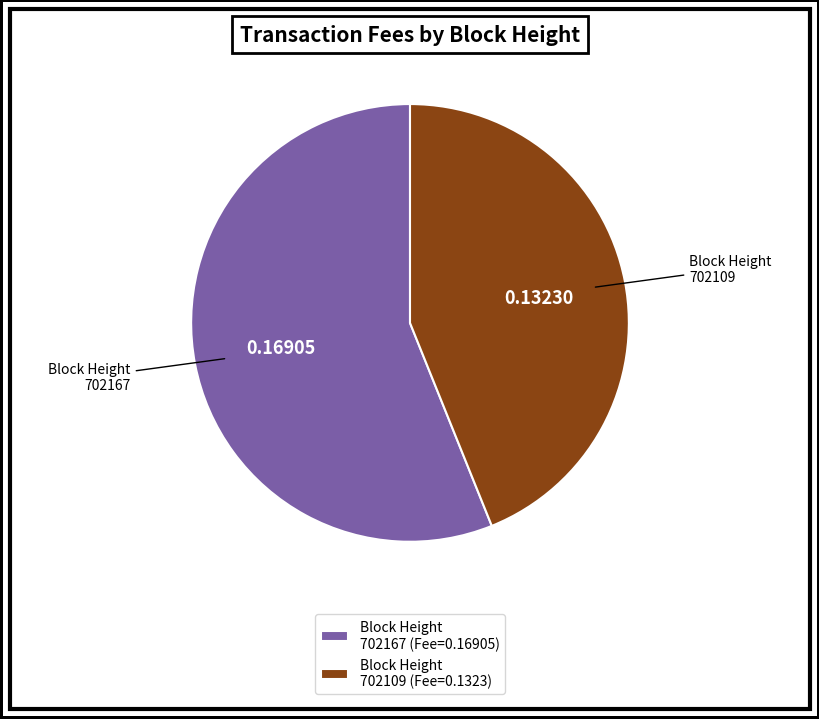

Is there a majority slice in this chart?

Yes